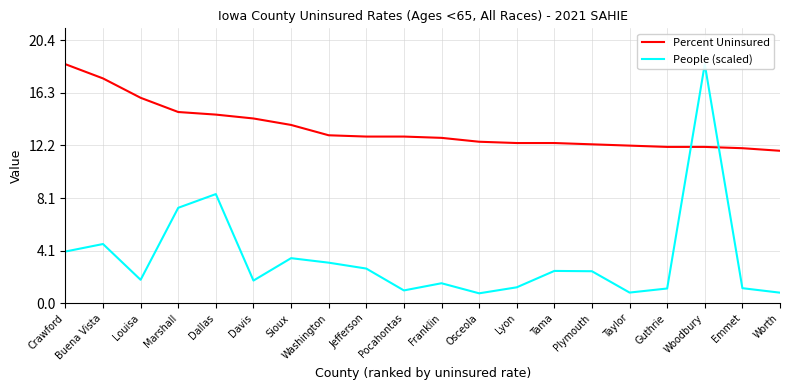

How many data points in People (scaled) are less than 2?

10